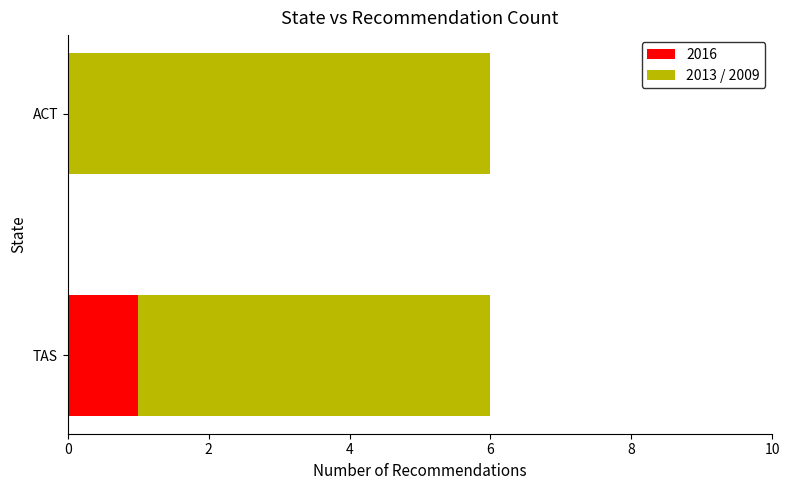

True or false: 2016 has a value of -1 at ACT.

False